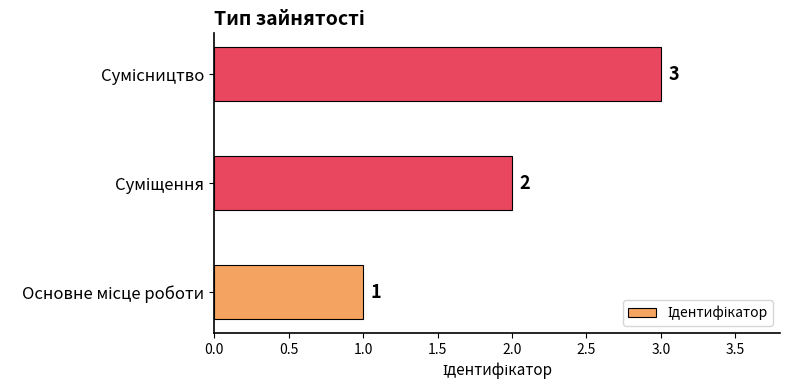

Count the values in the range 1 to 3.

3